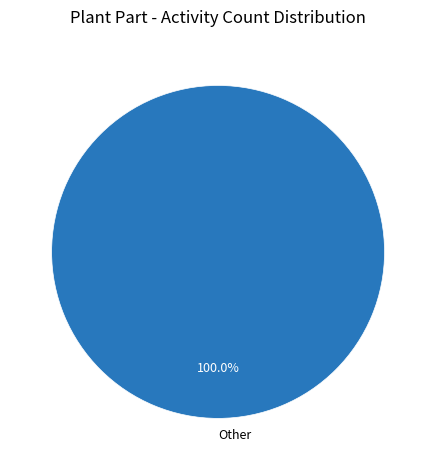

Which slice represents more than half of the pie?

Other